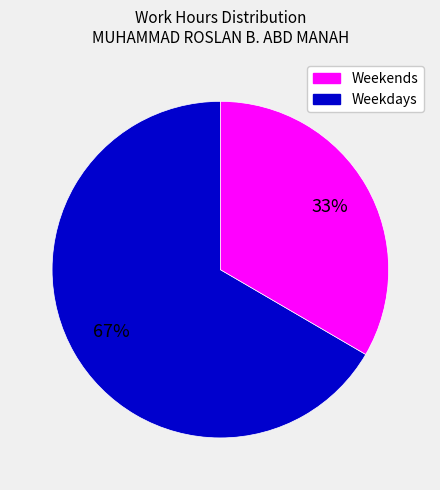

Is there a majority slice in this chart?

Yes